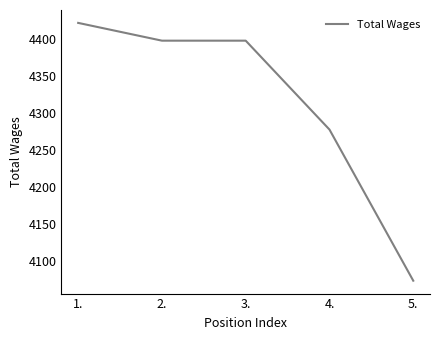

True or false: the data shows 4422 at 1..

True